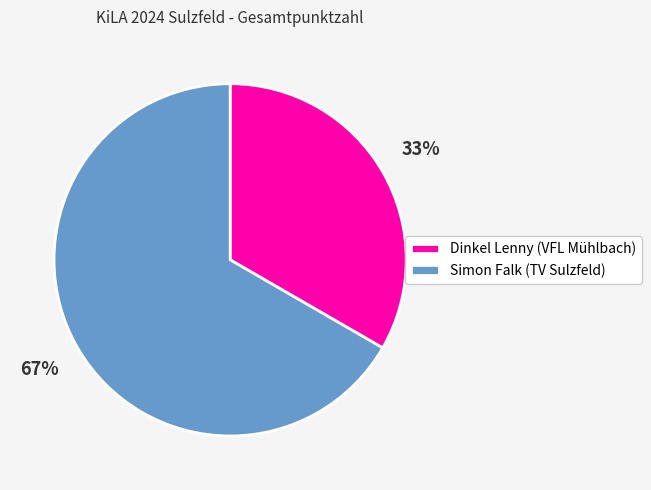

Combined, do Dinkel Lenny (VFL Mühlbach) and Simon Falk (TV Sulzfeld) account for over 50%?

Yes